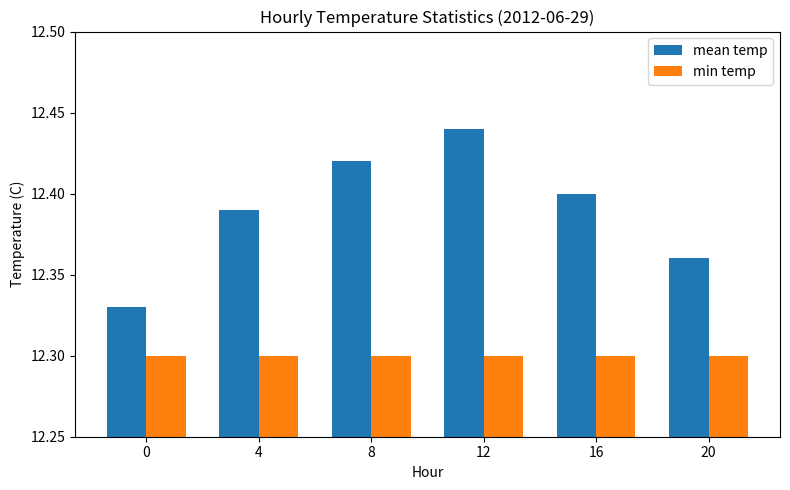

Between 0 and 16, which series saw the biggest shift?

mean temp